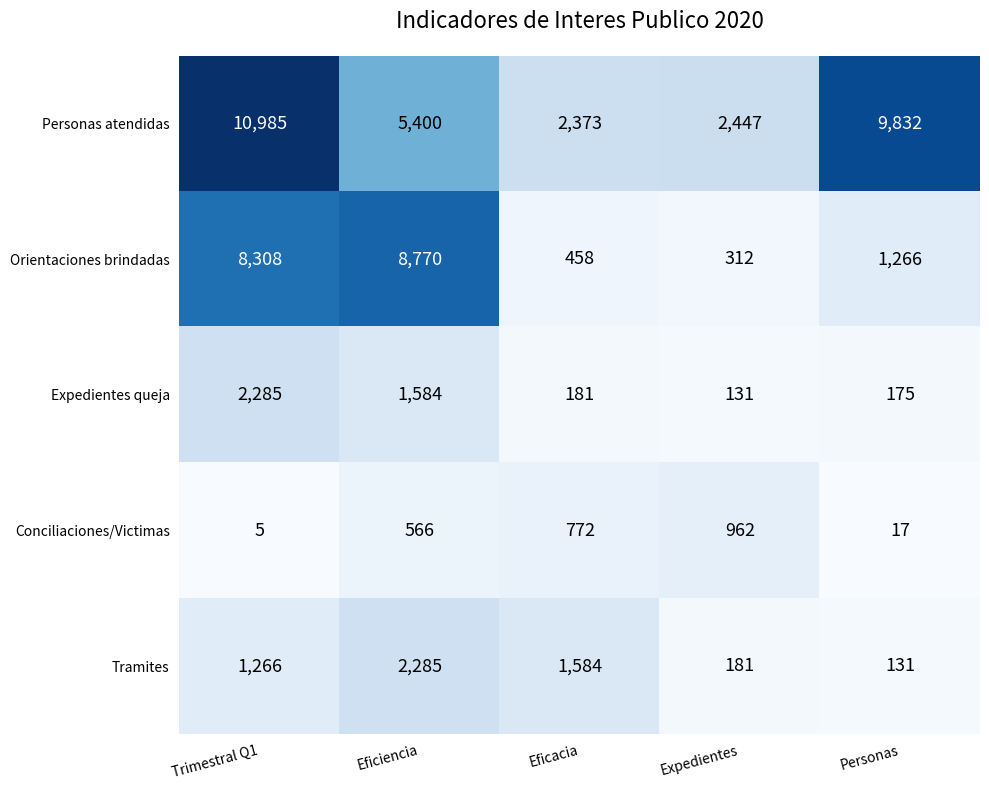

List the labels in order of Expedientes queja value, largest first.

Trimestral Q1, Eficiencia, Eficacia, Personas, Expedientes